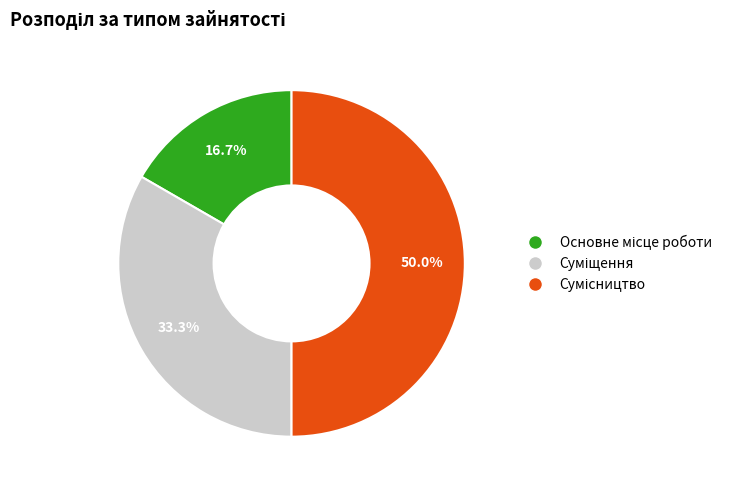

Is Суміщення the majority of the pie?

No